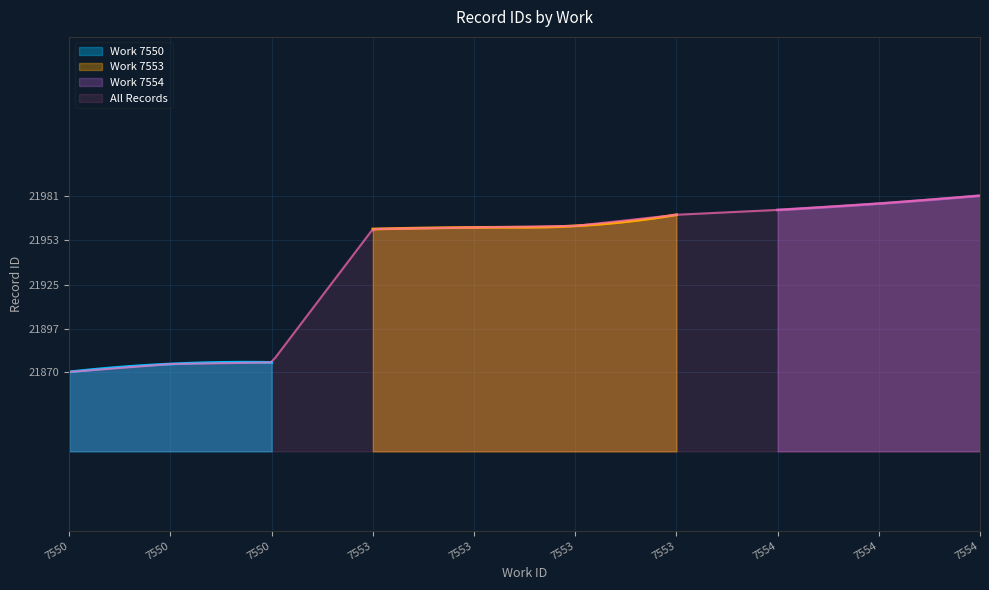

How many lines are shown in the chart?

1